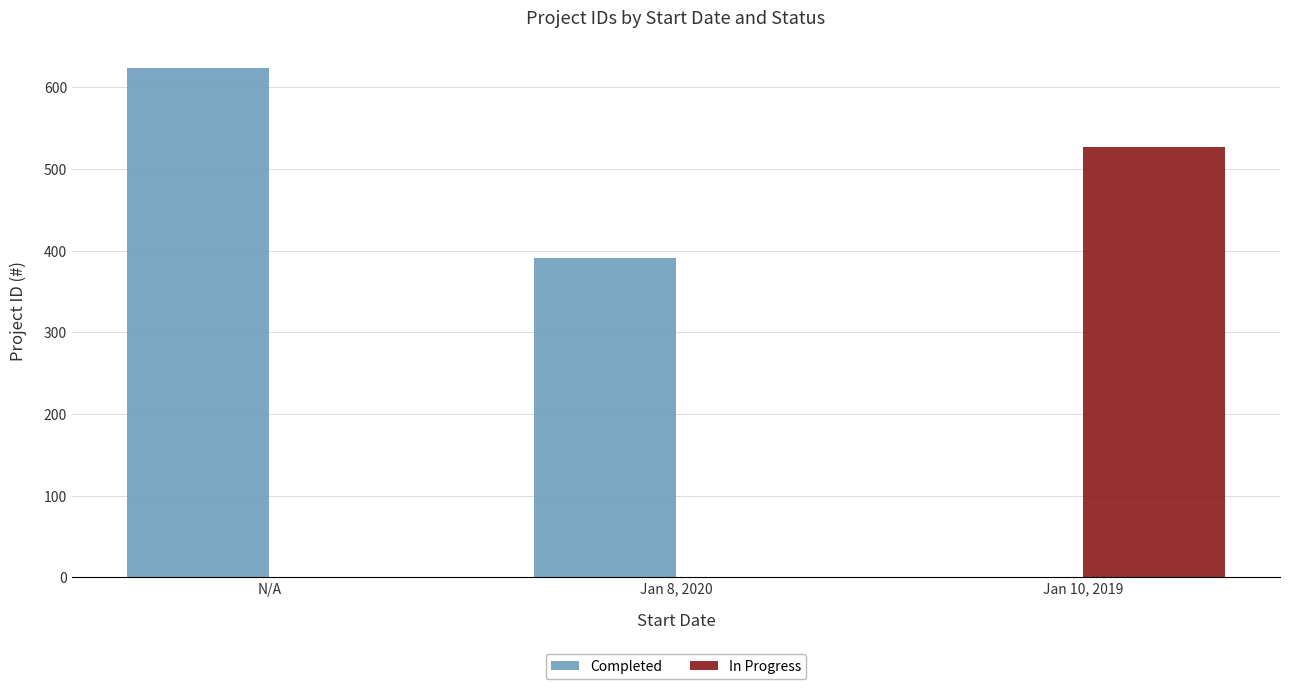

What is the highest value of the Completed series?

623